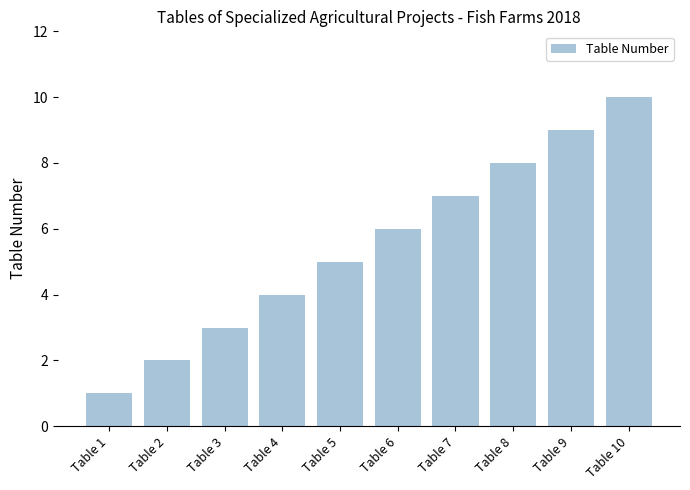

Approximately how many times larger is the value at Table 10 compared to Table 6?

1.7